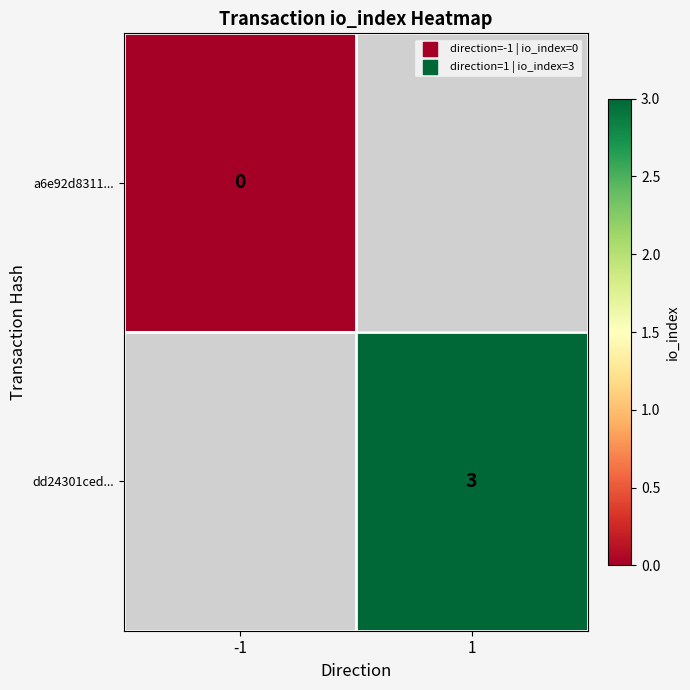

What is the greatest value displayed?

3.0